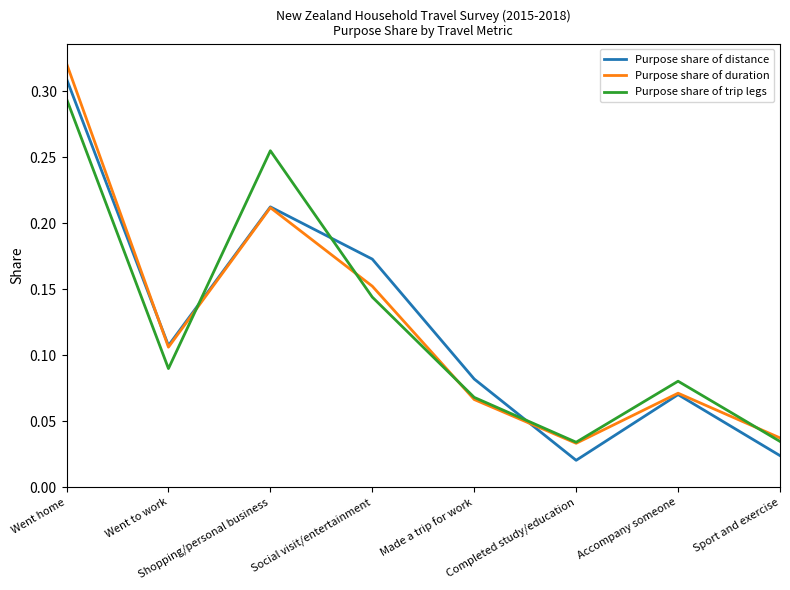

How many intersections are there between Purpose share of trip legs and Purpose share of distance?

3